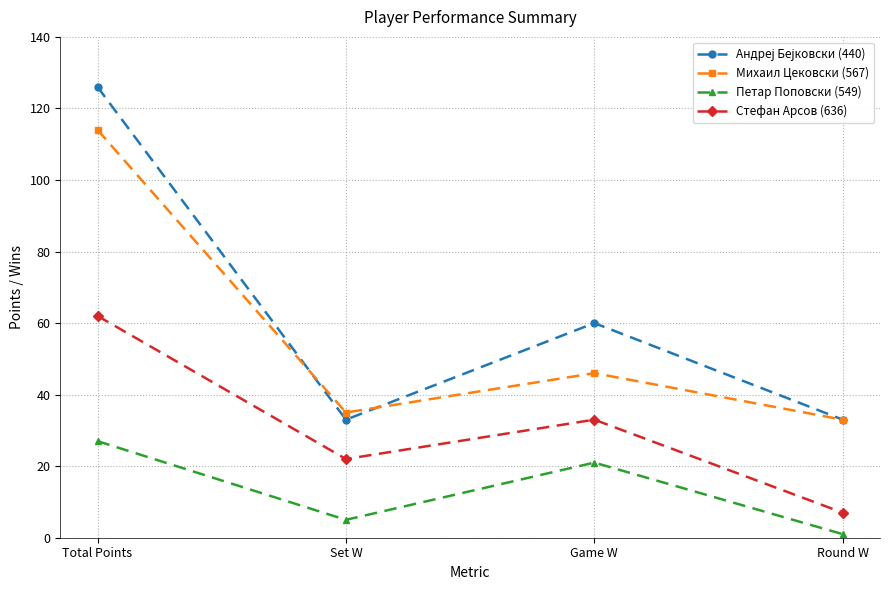

The Михаил Цековски (567) series shows 114 at Total Points. True or false?

True